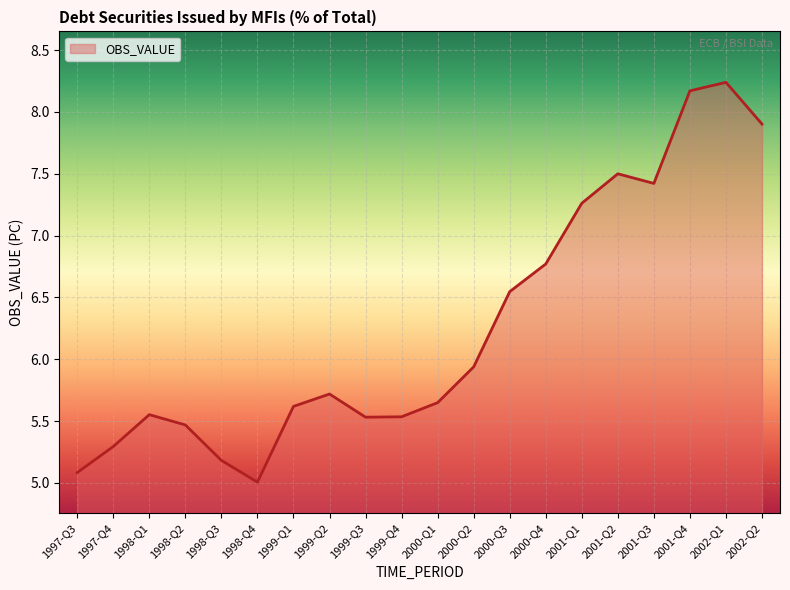

The chart shows a value of 3.2 at 2001-Q3. True or false?

False